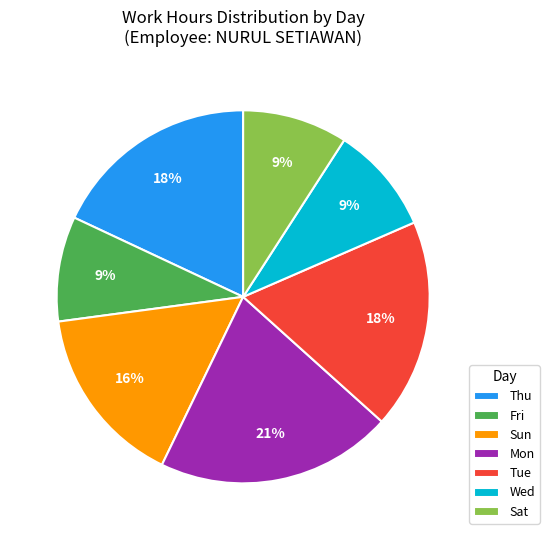

What is the ratio of the value at Sun to the value at Mon?

0.8